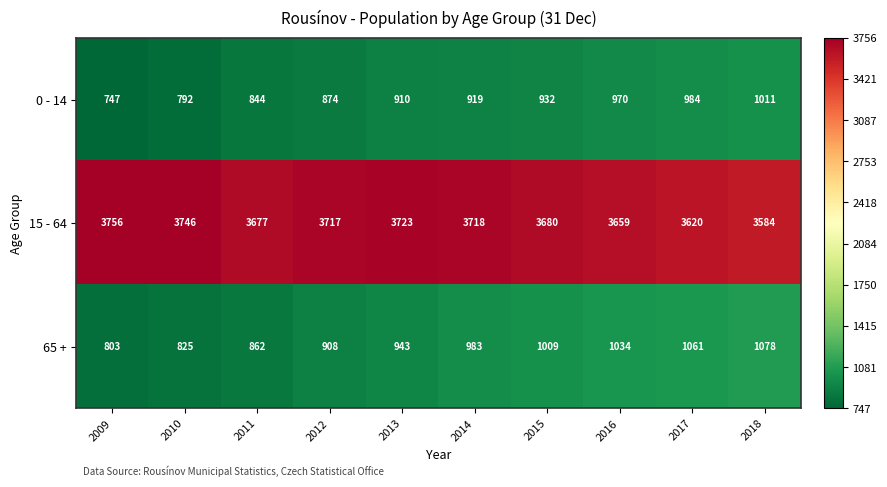

Reading left to right, list all the values displayed in this chart.

0 - 14: 747	792	844	874	910	919	932	970	984	1011
15 - 64: 3756	3746	3677	3717	3723	3718	3680	3659	3620	3584
65 +: 803	825	862	908	943	983	1009	1034	1061	1078